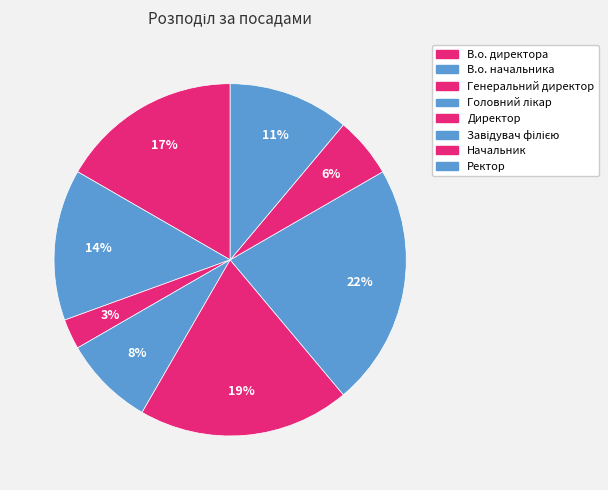

Count the number of slices in the pie.

8